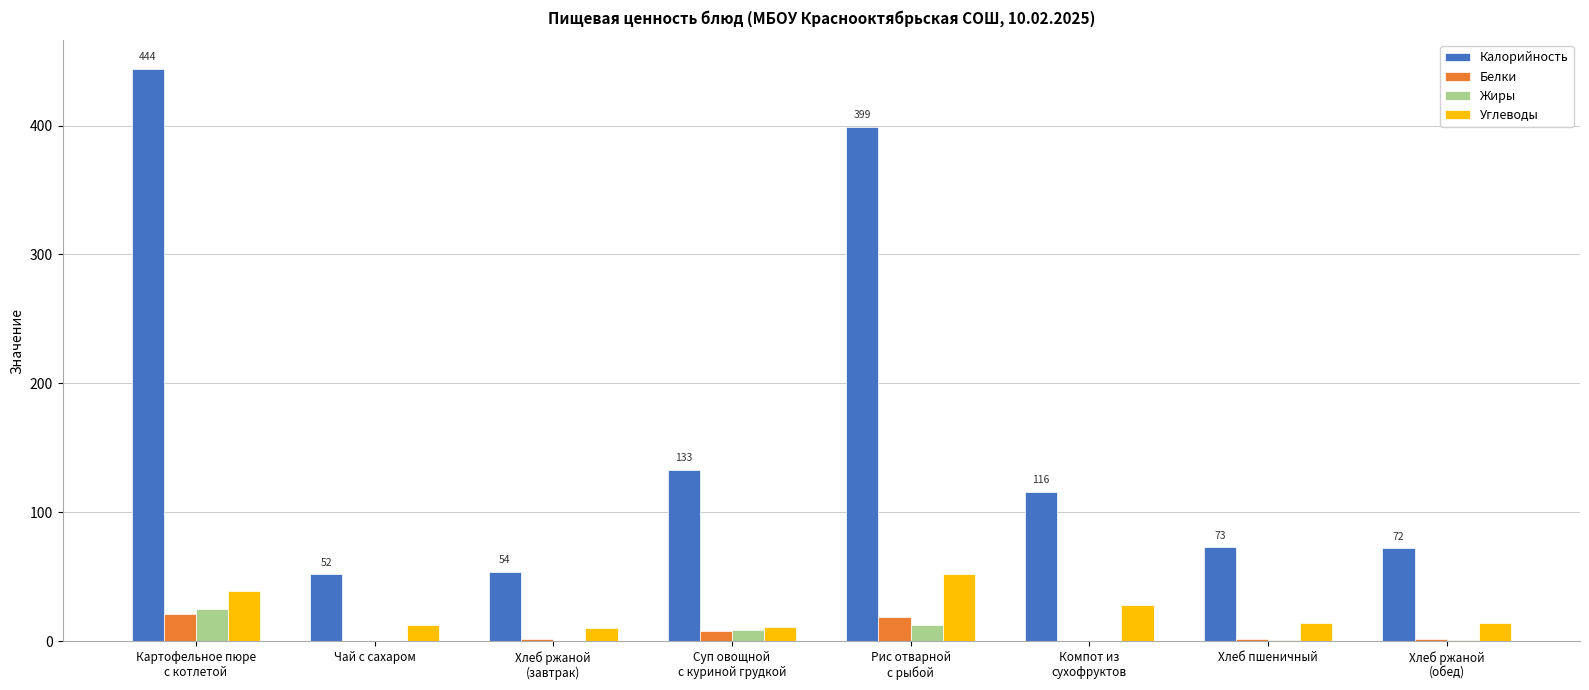

How many series are shown in this chart?

4